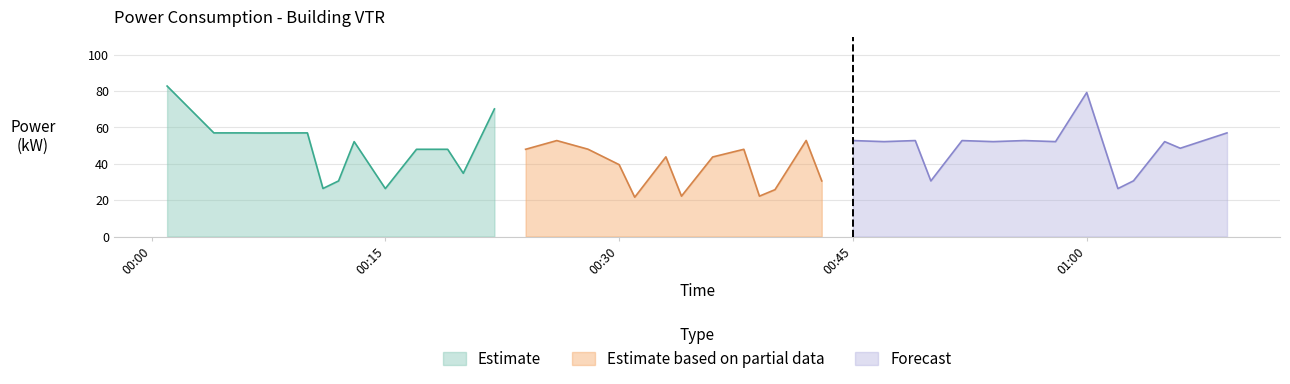

What is the label of the 16th point from the right?

2024-02-28T00:42:00